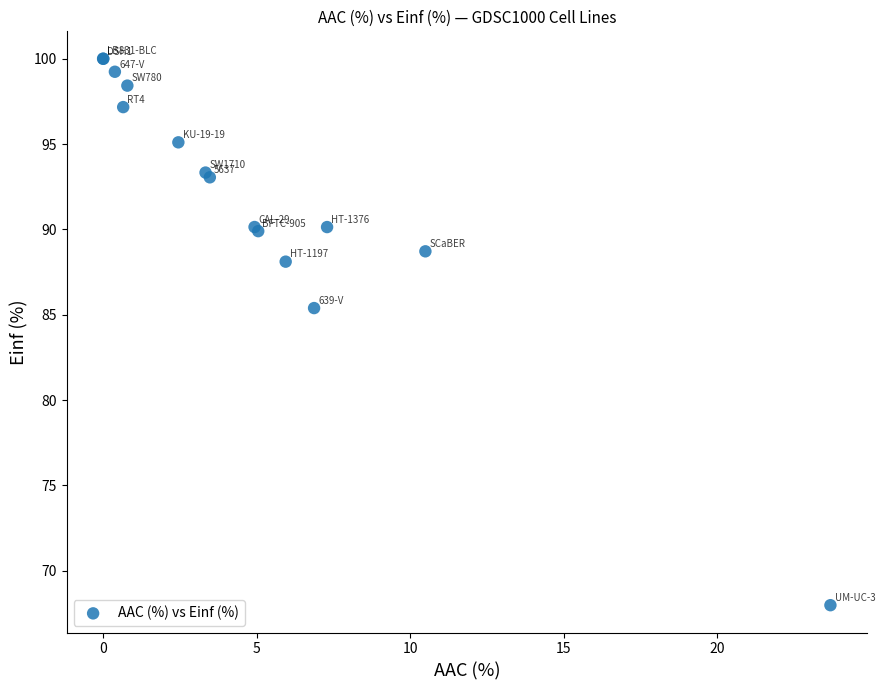

What Y value in the scatter plot is closest to 83?

85.4